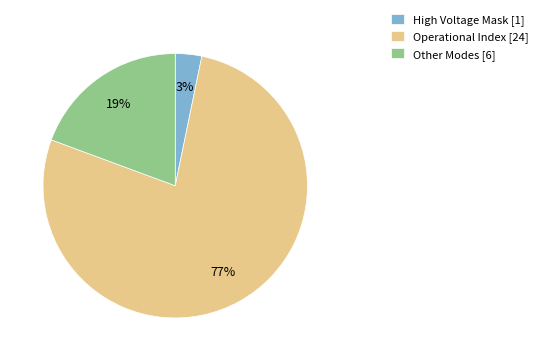

True or false: High Voltage Mask [1] accounts for 15% of the total.

False